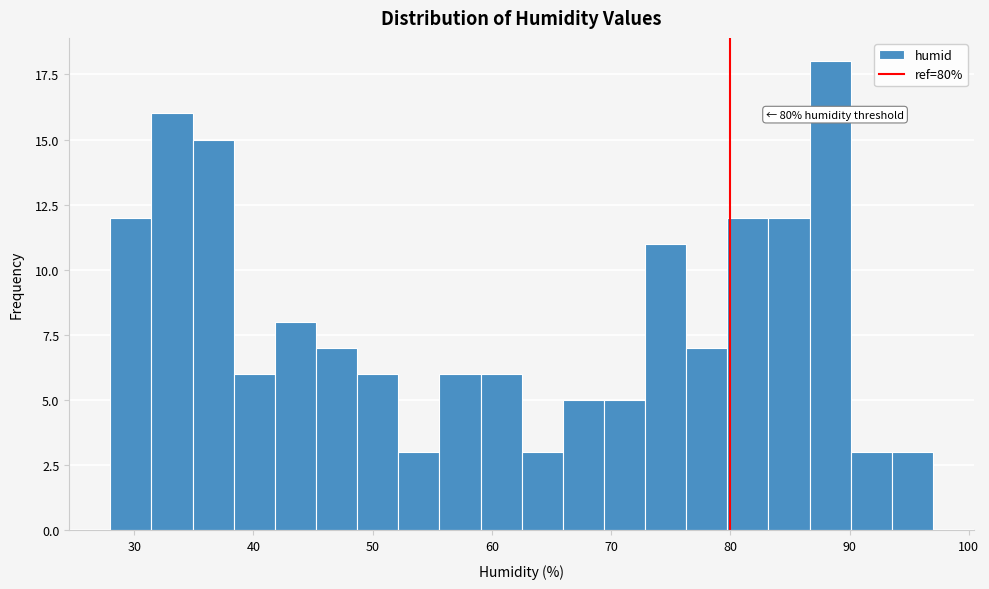

Read against the x-axis, roughly where is the centre of the tallest bar?

88